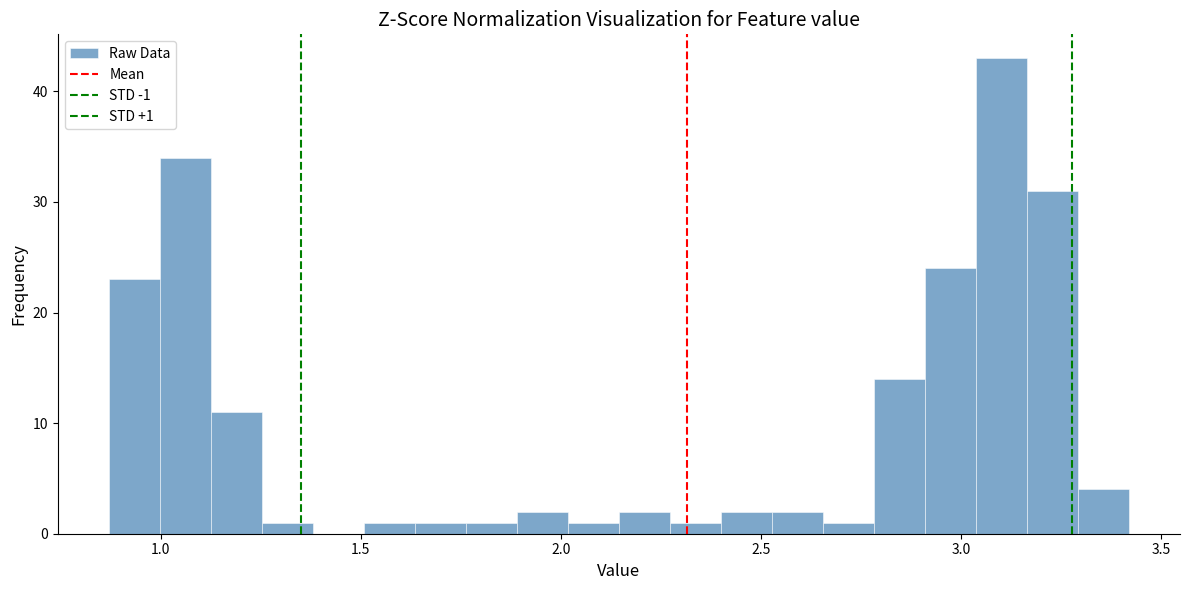

Read against the x-axis, roughly where is the centre of the tallest bar?

3.10